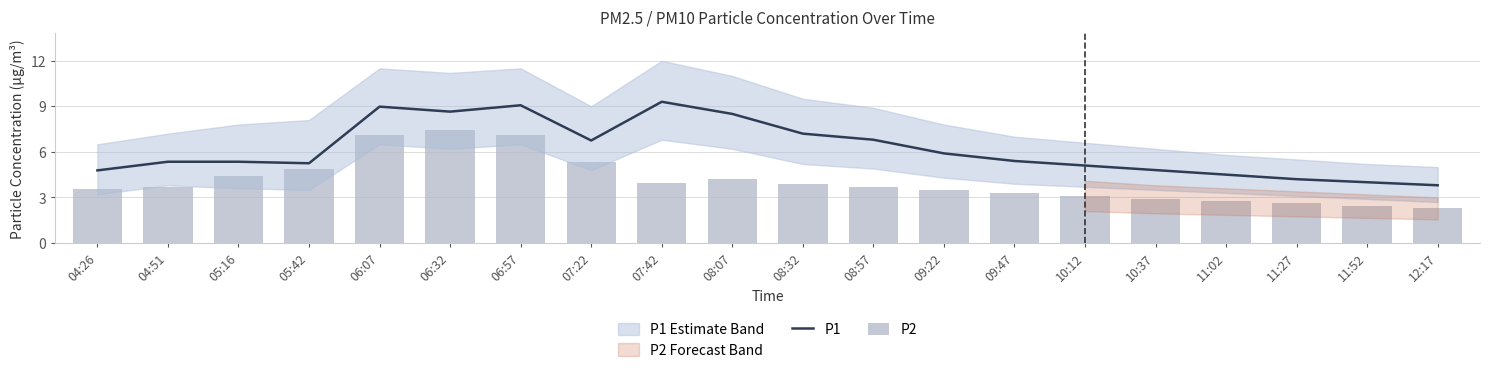

What is the highest value of the P2 series?

7.5